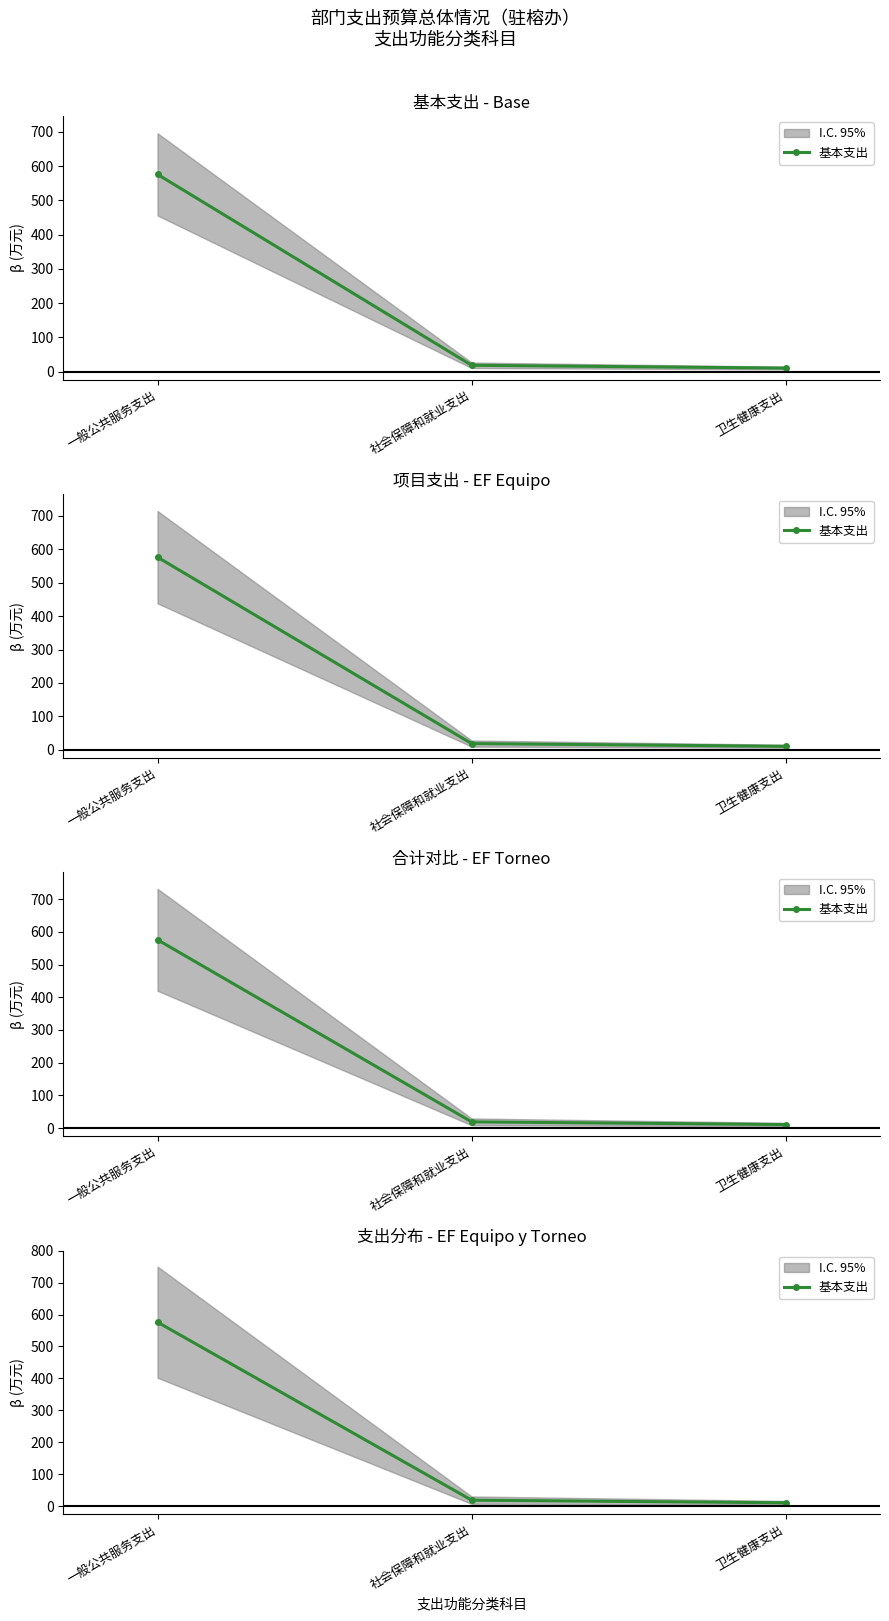

What is the change in value from 社会保障和就业支出 to 卫生健康支出?

-8.2